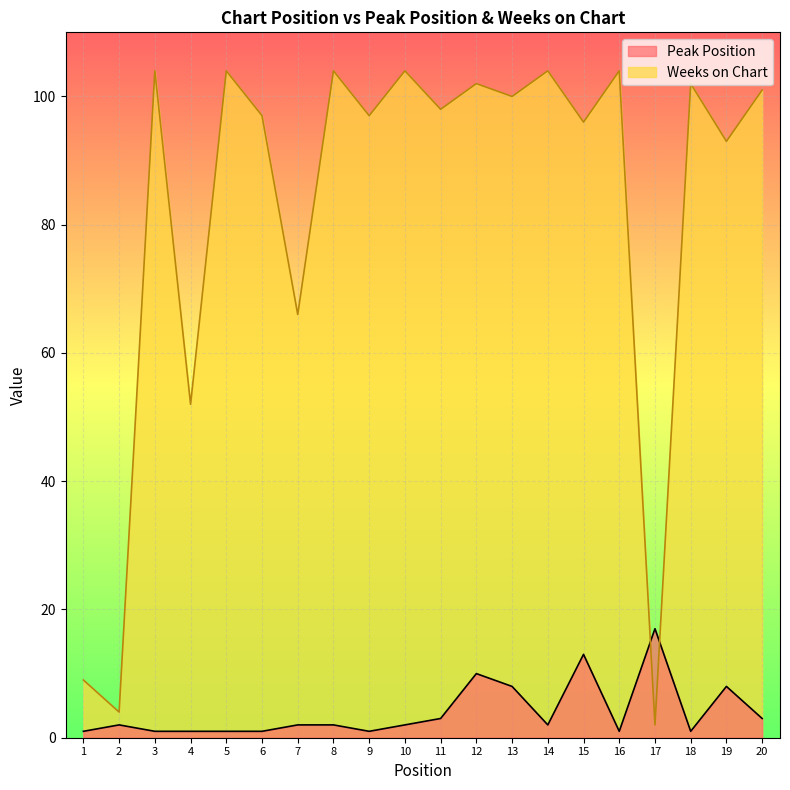

How many lines are shown in the chart?

2